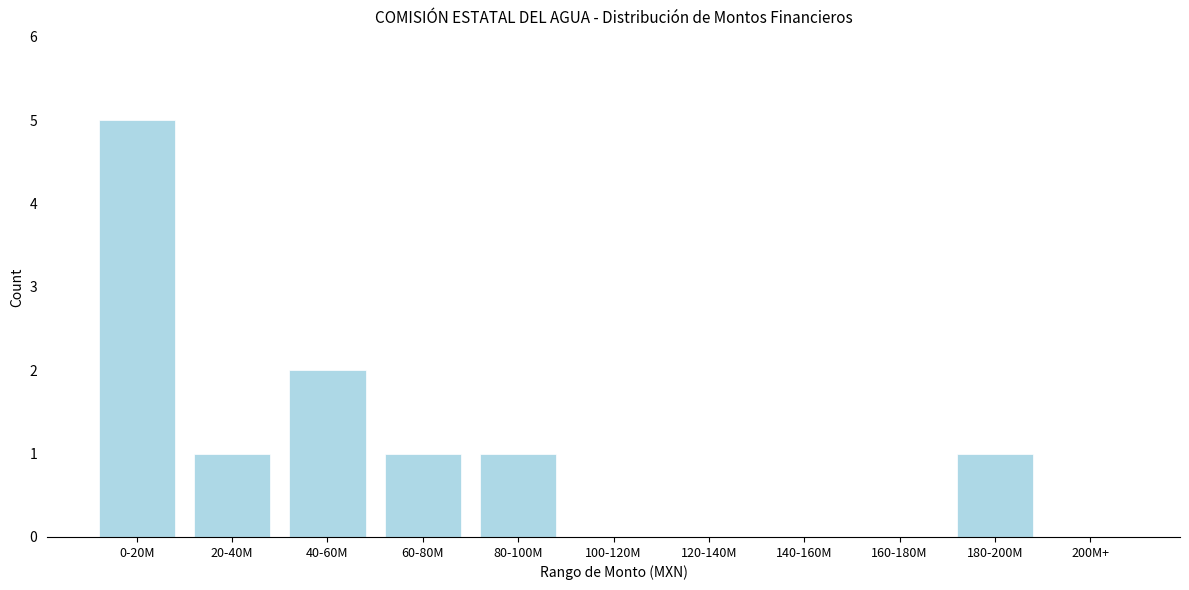

Reading left to right, extract all data points from this chart.

0-20M=5	20-40M=1	40-60M=2	60-80M=1	80-100M=1	100-120M=0	120-140M=0	140-160M=0	160-180M=0	180-200M=1	200M+=0